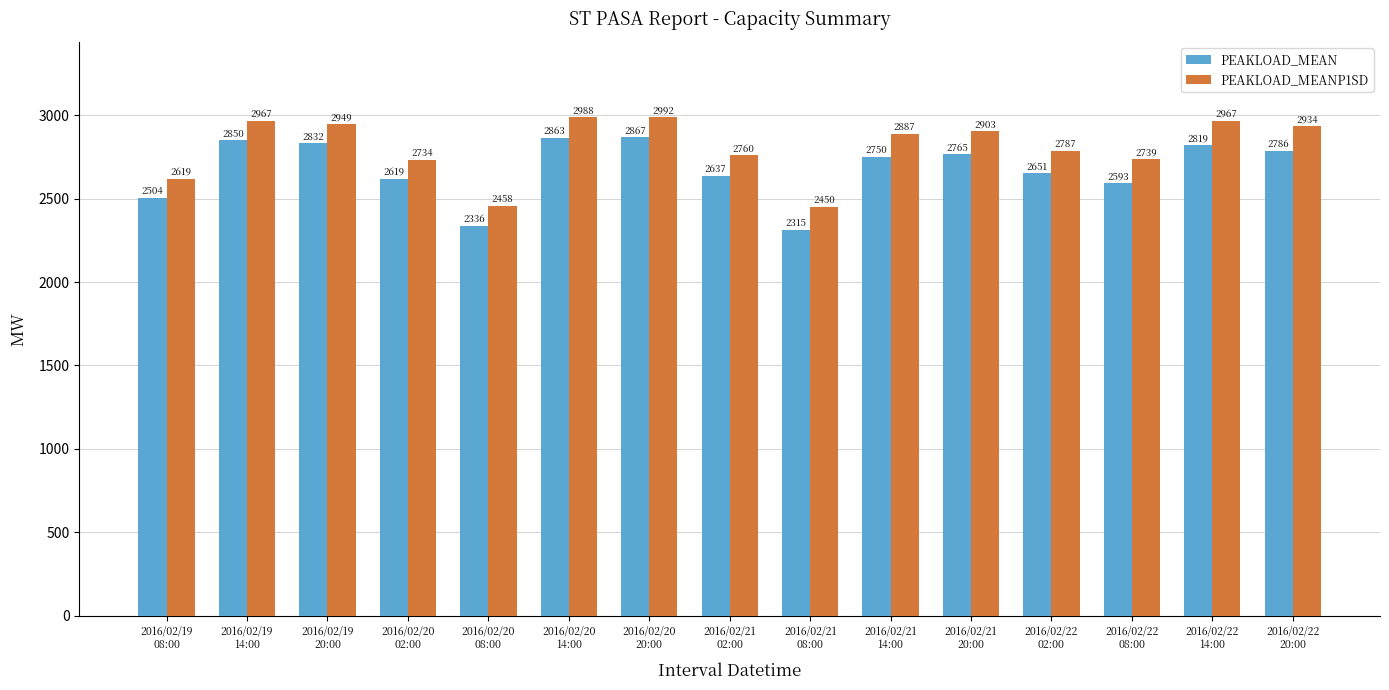

Reading left to right, what are all the values shown in this chart?

PEAKLOAD_MEAN: 2016/02/19
08:00=2504	2016/02/19
14:00=2850	2016/02/19
20:00=2832	2016/02/20
02:00=2619	2016/02/20
08:00=2336	2016/02/20
14:00=2863	2016/02/20
20:00=2867	2016/02/21
02:00=2637	2016/02/21
08:00=2315	2016/02/21
14:00=2750	2016/02/21
20:00=2765	2016/02/22
02:00=2651	2016/02/22
08:00=2593	2016/02/22
14:00=2819	2016/02/22
20:00=2786
PEAKLOAD_MEANP1SD: 2016/02/19
08:00=2619	2016/02/19
14:00=2967	2016/02/19
20:00=2949	2016/02/20
02:00=2734	2016/02/20
08:00=2458	2016/02/20
14:00=2988	2016/02/20
20:00=2992	2016/02/21
02:00=2760	2016/02/21
08:00=2450	2016/02/21
14:00=2887	2016/02/21
20:00=2903	2016/02/22
02:00=2787	2016/02/22
08:00=2739	2016/02/22
14:00=2967	2016/02/22
20:00=2934